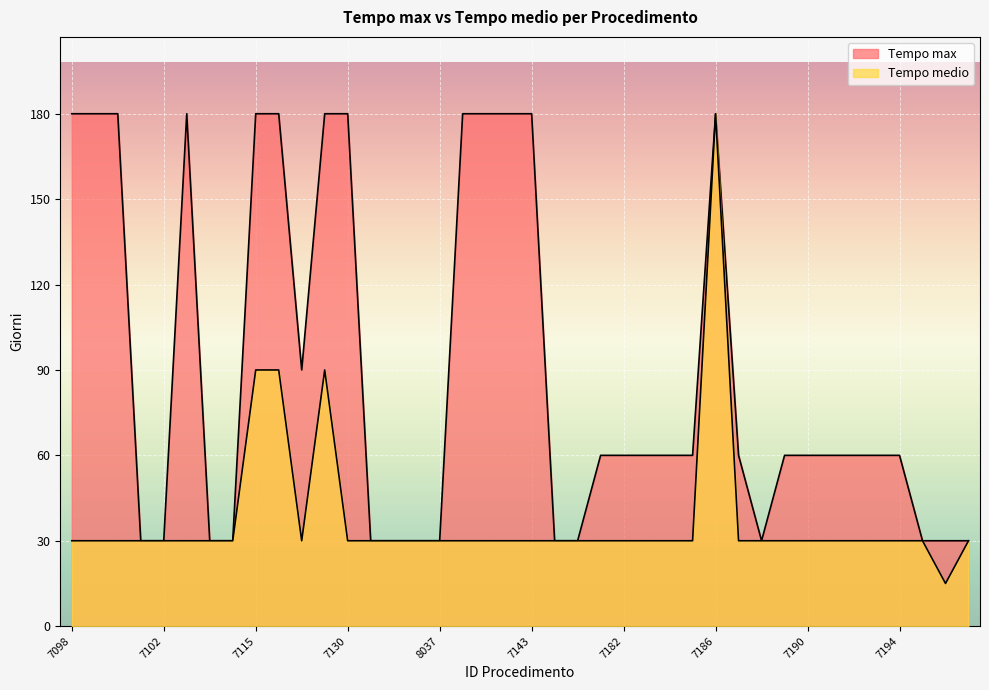

Reading left to right, list all the values displayed in this chart.

Tempo medio: 30	30	30	30	30	30	30	30	90	90	30	90	30	30	30	30	30	30	30	30	30	30	30	30	30	30	30	30	180	30	30	30	30	30	30	30	30	30	15	30
Tempo max: 180	180	180	30	30	180	30	30	180	180	90	180	180	30	30	30	30	180	180	180	180	30	30	60	60	60	60	60	180	60	30	60	60	60	60	60	60	30	30	30